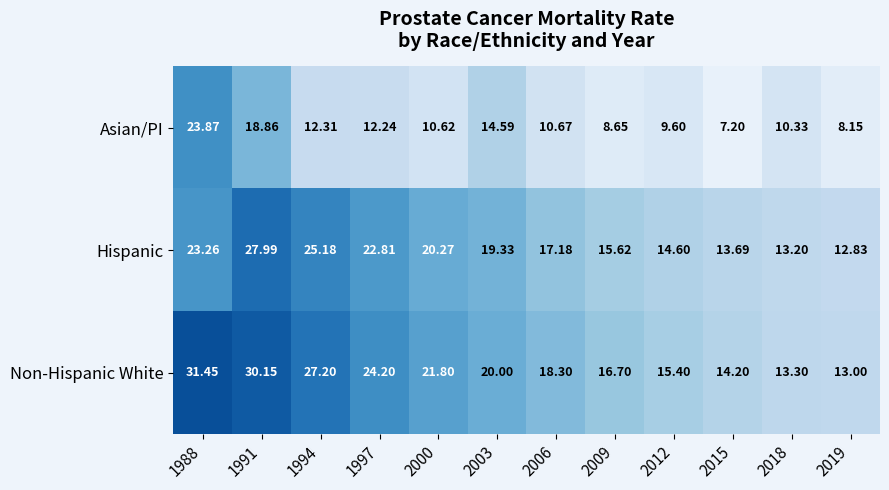

Is the value of Asian/PI at 1988 greater than the value of Non-Hispanic White at 1997?

No